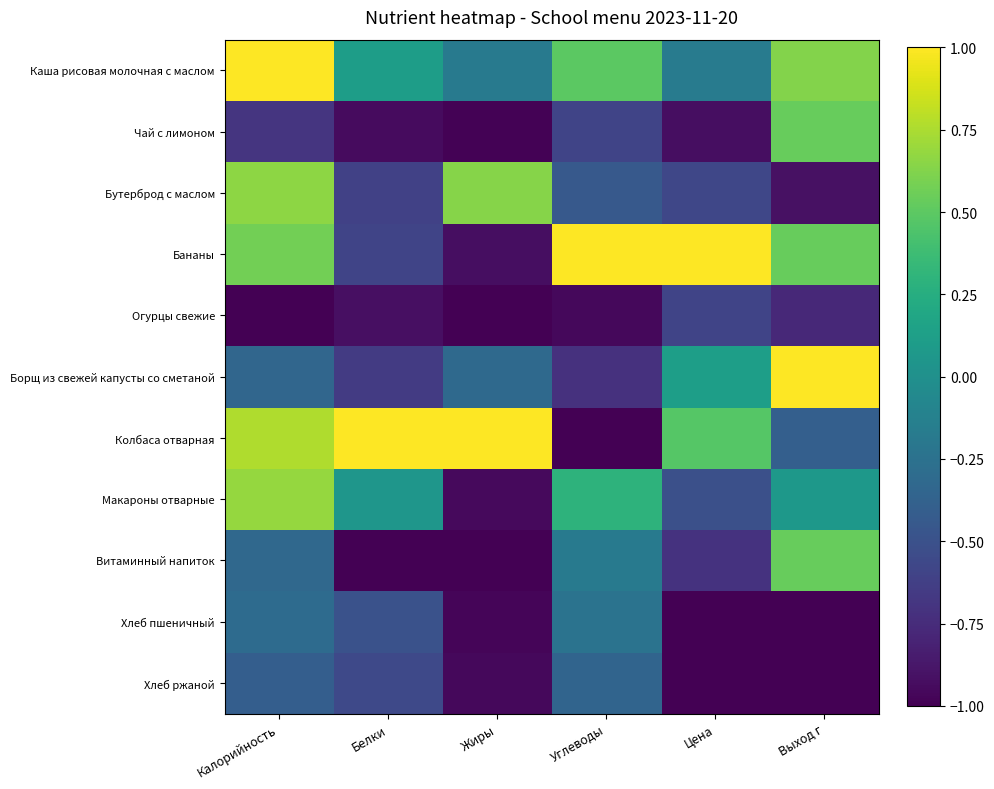

What is the minimum value shown in the chart?

-1.0